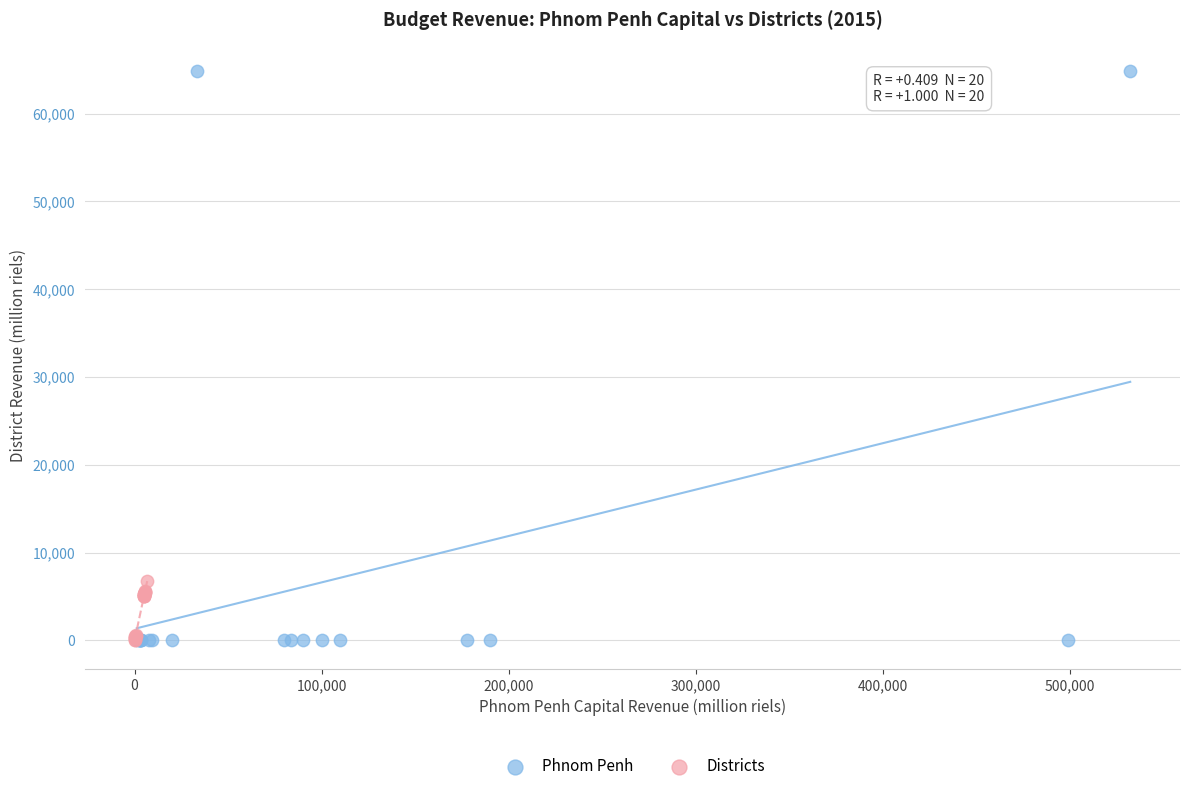

Which series contains the highest Y value?

Phnom Penh